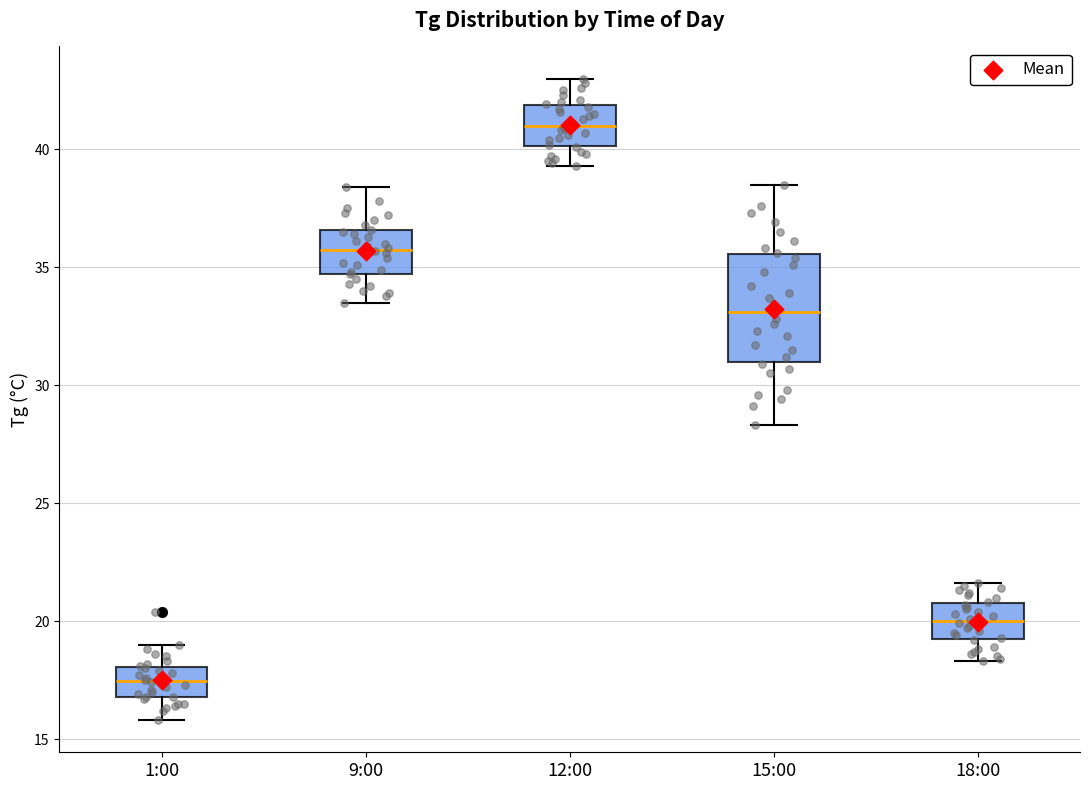

Reading left to right, transcribe this box plot: for each box, give where its median line is, the range the box spans, and where its two whiskers end, as read against the y-axis. The values are not printed on the chart, so give them approximately, as read against the axis.

1:00: median 17.5, box 17.0 to 18.0, whiskers 16.0 to 19.0
9:00: median 36.0, box 34.5 to 36.5, whiskers 33.5 to 38.5
12:00: median 41.0, box 40.0 to 42.0, whiskers 39.5 to 43.0
15:00: median 33.0, box 31.0 to 35.5, whiskers 28.5 to 38.5
18:00: median 20.0, box 19.0 to 21.0, whiskers 18.5 to 21.5